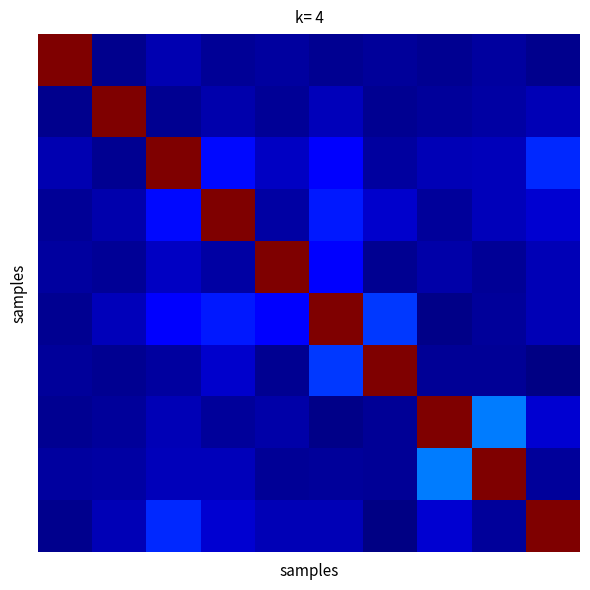

Count the number of categories in the chart.

10